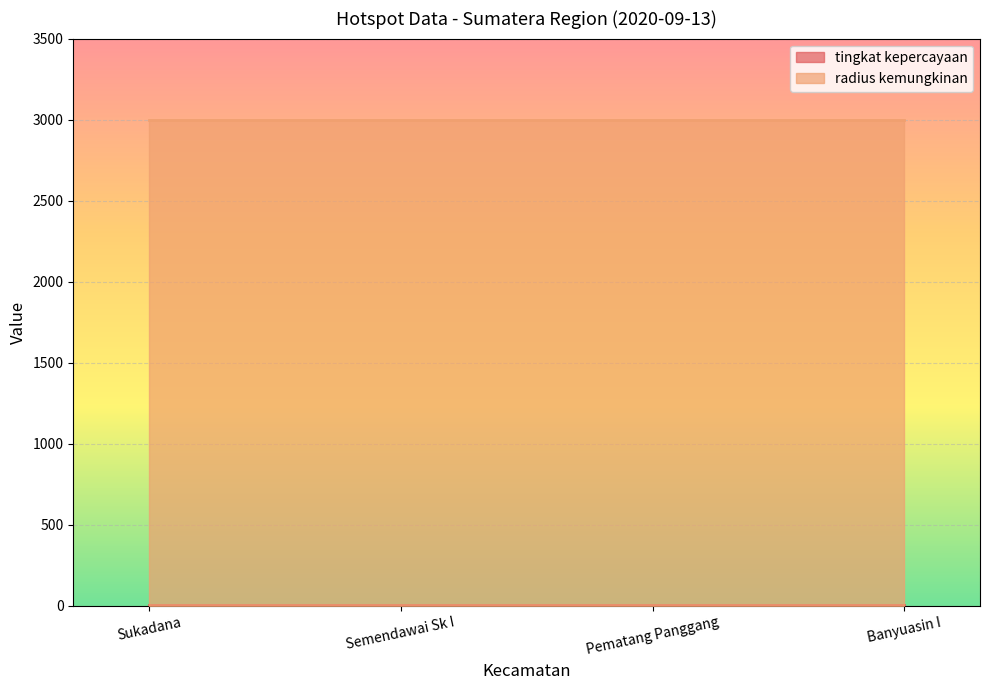

The tingkat kepercayaan series shows 13 at Pematang Panggang. True or false?

False